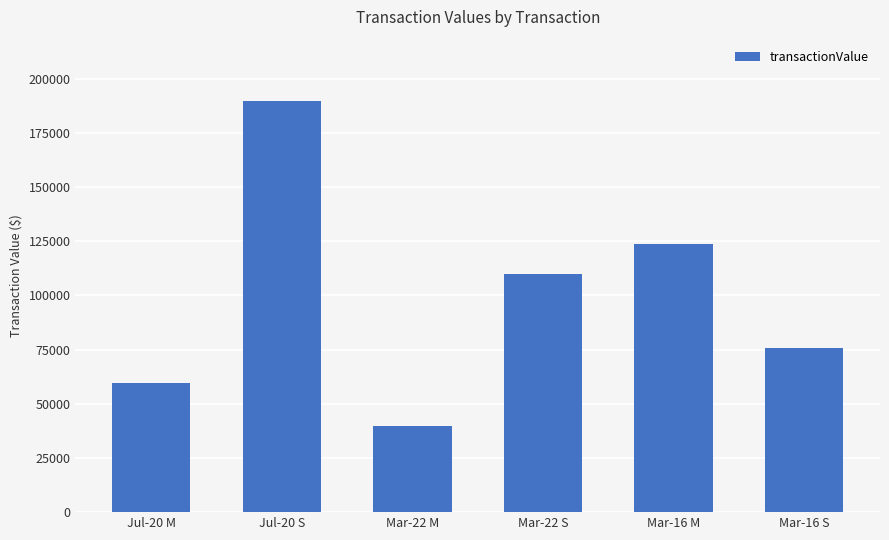

Reading left to right, what are all the values shown in this chart?

59500	189490	39950	109613	123650	75912